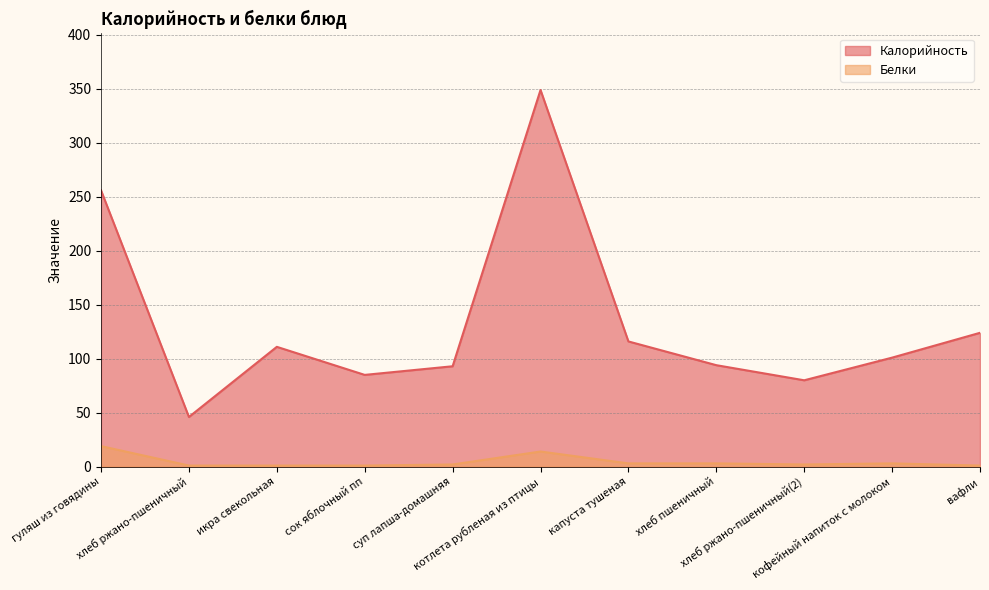

What is the lowest value of the Калорийность series?

46